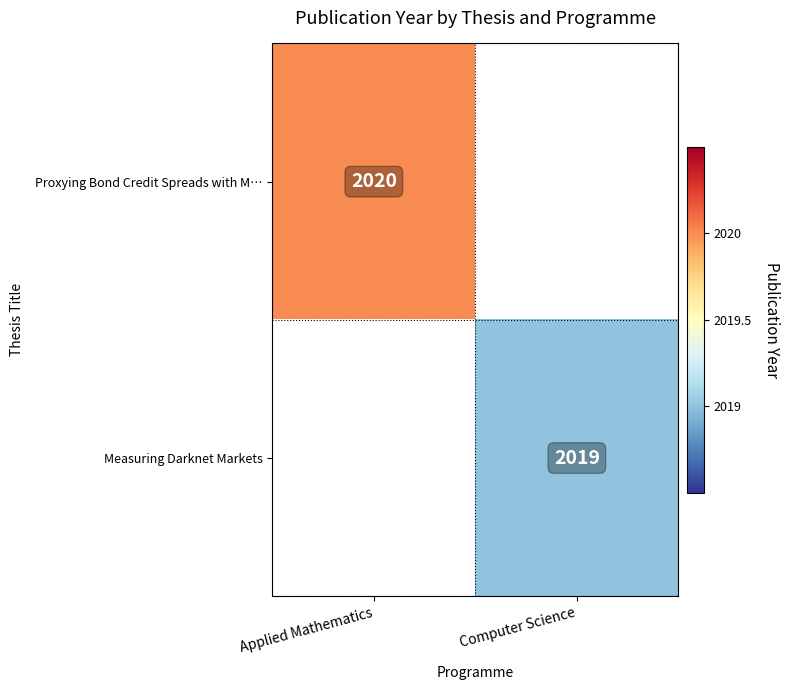

Is the value of Measuring Darknet Markets at Computer Science greater than the value of Proxying Bond Credit Spreads with M… at Applied Mathematics?

No